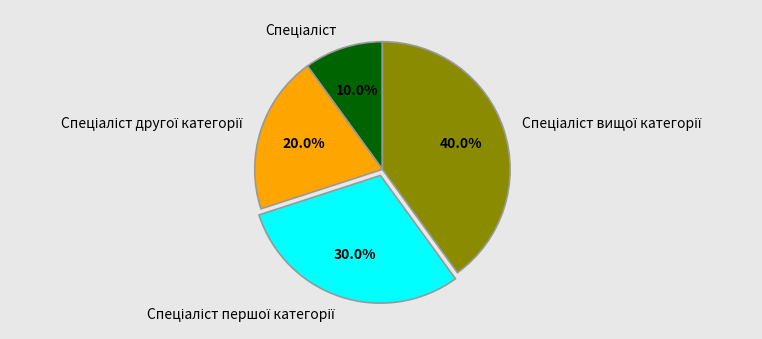

Is there any slice that represents more than half of the pie?

No